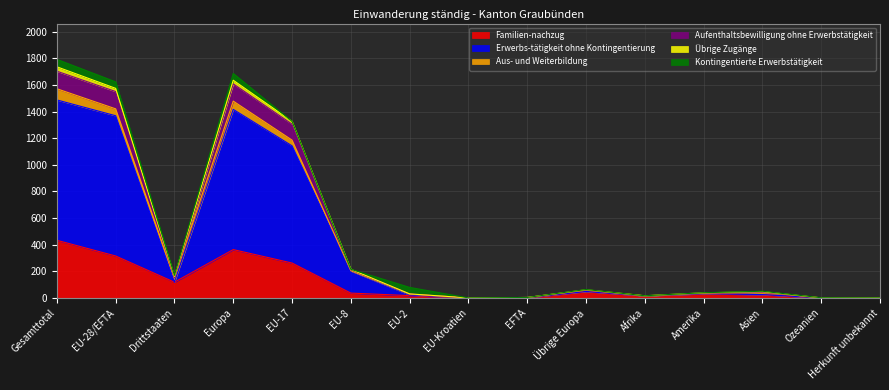

Which category has the highest value in the Familien-nachzug series?

Gesamttotal